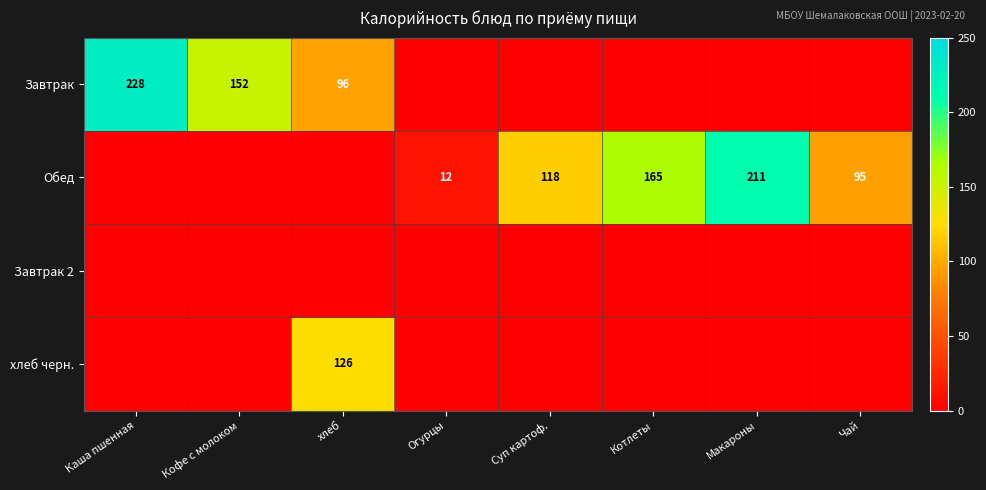

The value of Обед at Суп картоф. is 63. True or false?

False